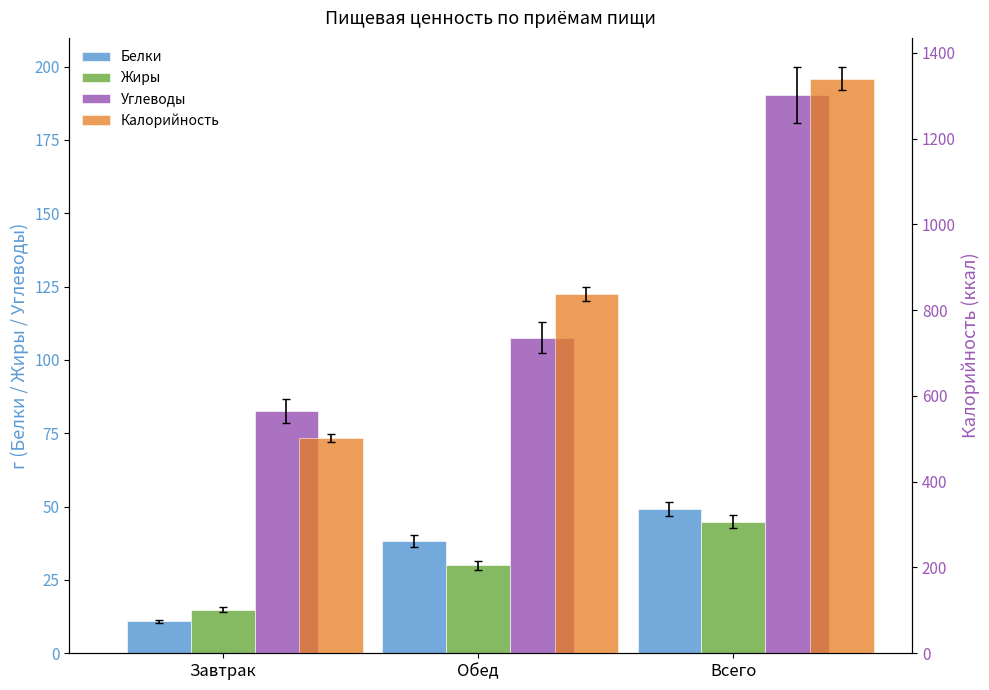

What is the difference between the highest and lowest values at Завтрак?

71.8